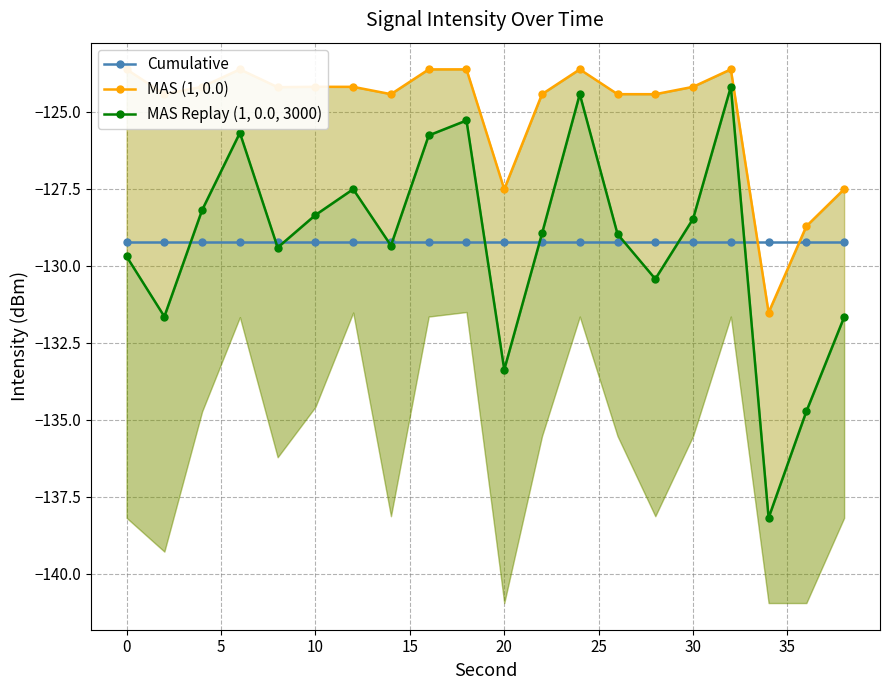

List the series in order of their peak value, lowest first.

Cumulative, MAS Replay (1, 0.0, 3000), MAS (1, 0.0)